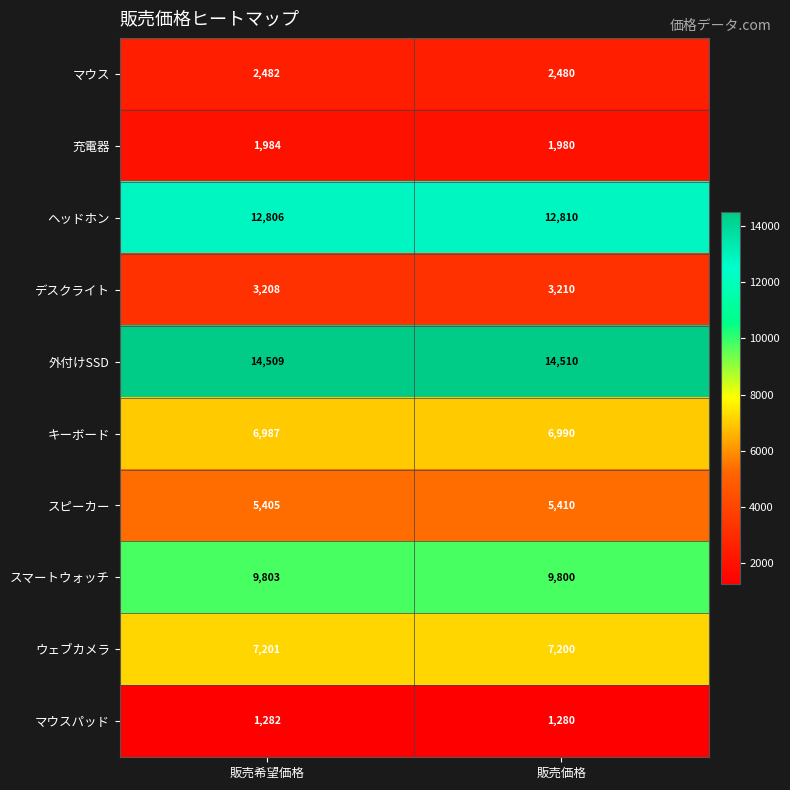

List the series in order of their peak value, highest first.

外付けSSD, ヘッドホン, スマートウォッチ, ウェブカメラ, キーボード, スピーカー, デスクライト, マウス, 充電器, マウスパッド